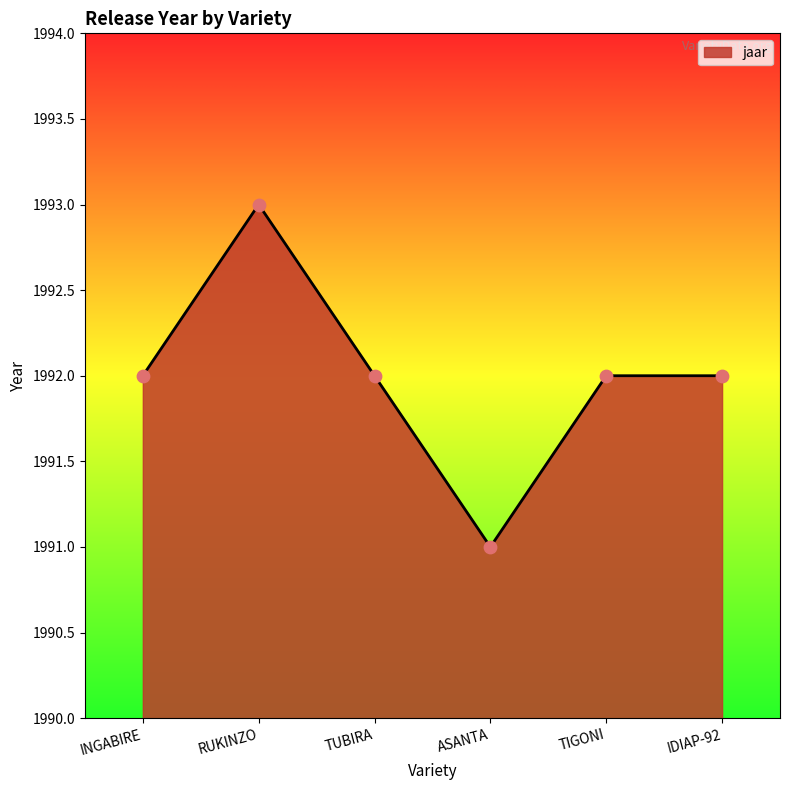

What is the change in value from ASANTA to IDIAP-92?

+1